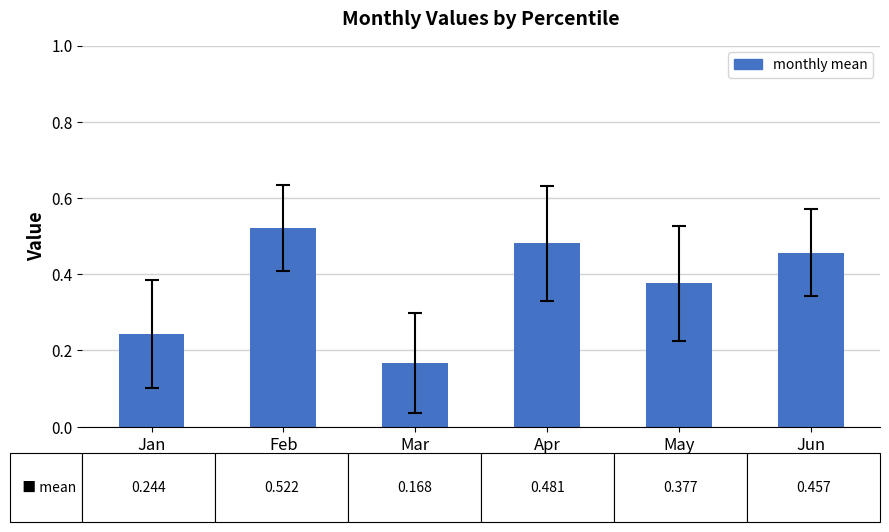

What is the sum of all values?

2.2